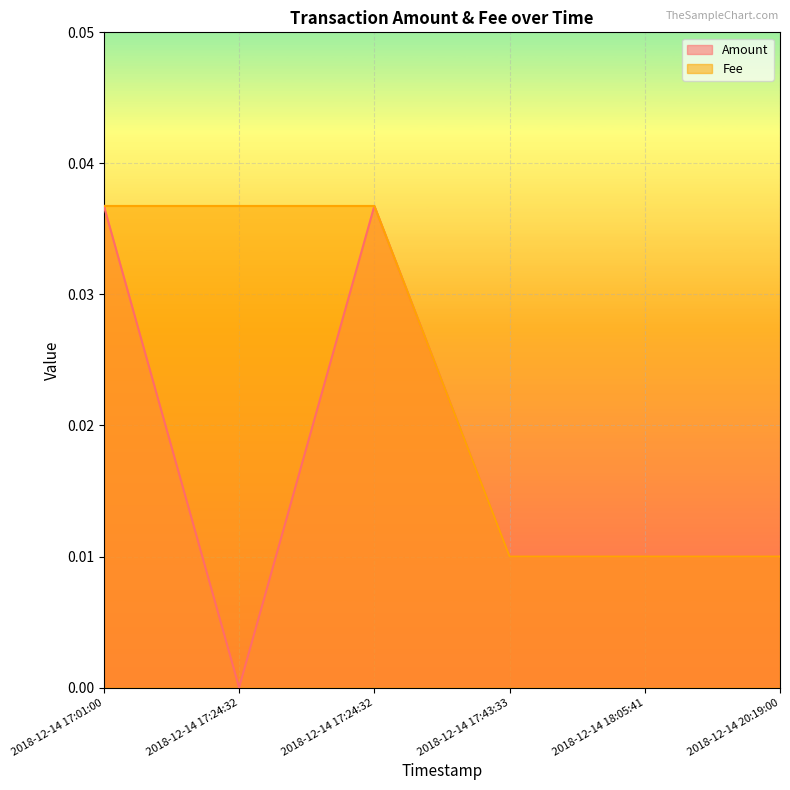

Rank the series by their maximum value, from lowest to highest.

Amount, Fee